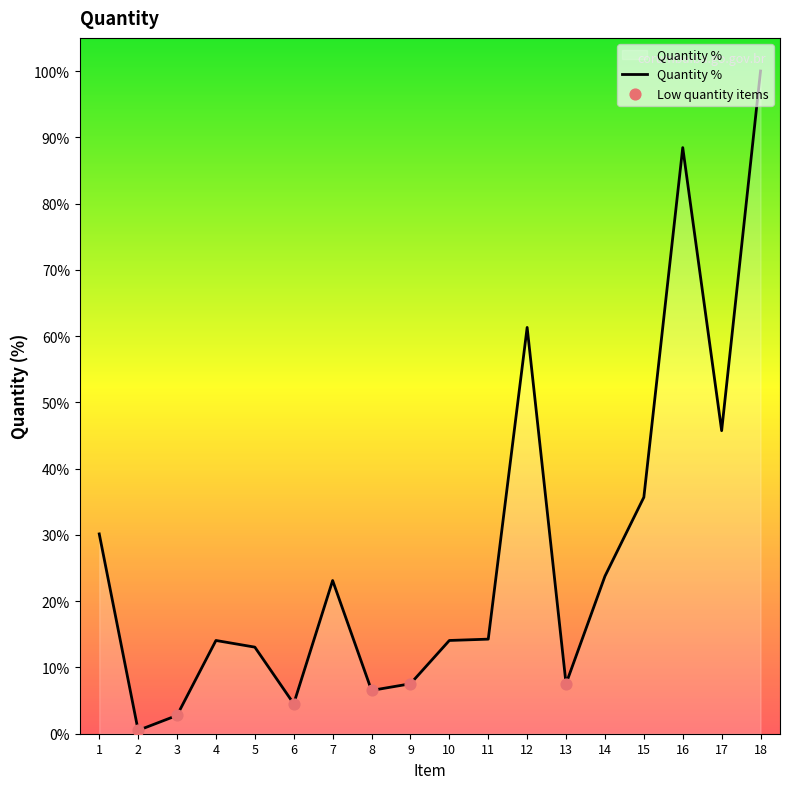

Approximately how many times larger is the value at 11 compared to 5?

1.1